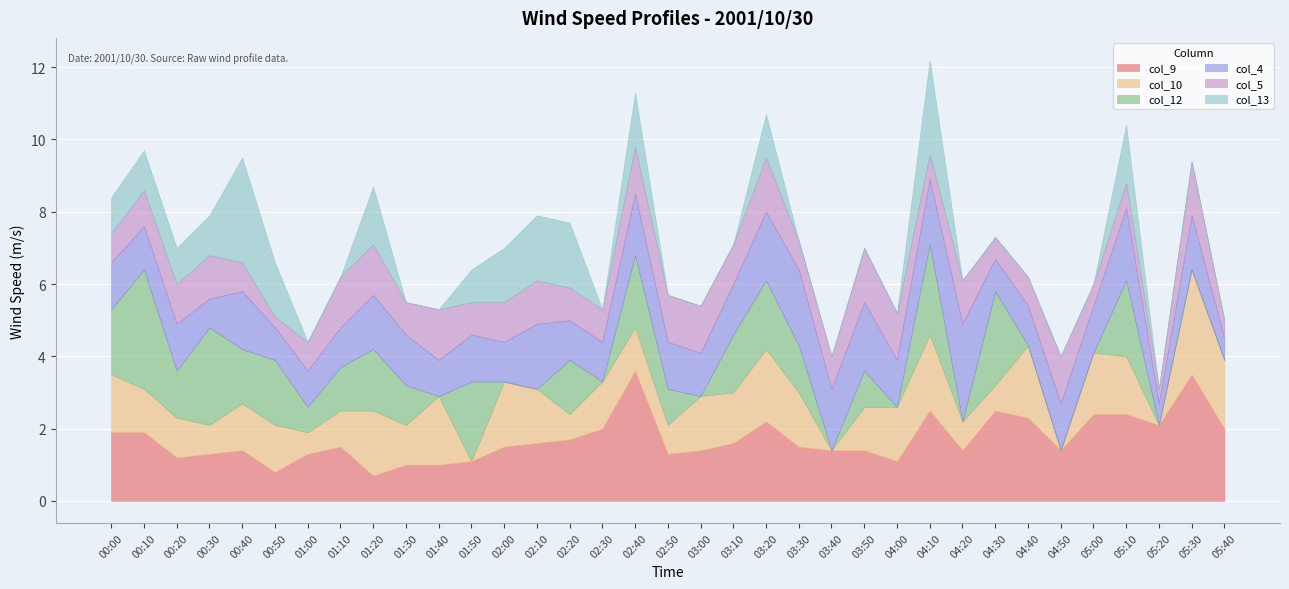

What is the maximum value for col_10?

2.9